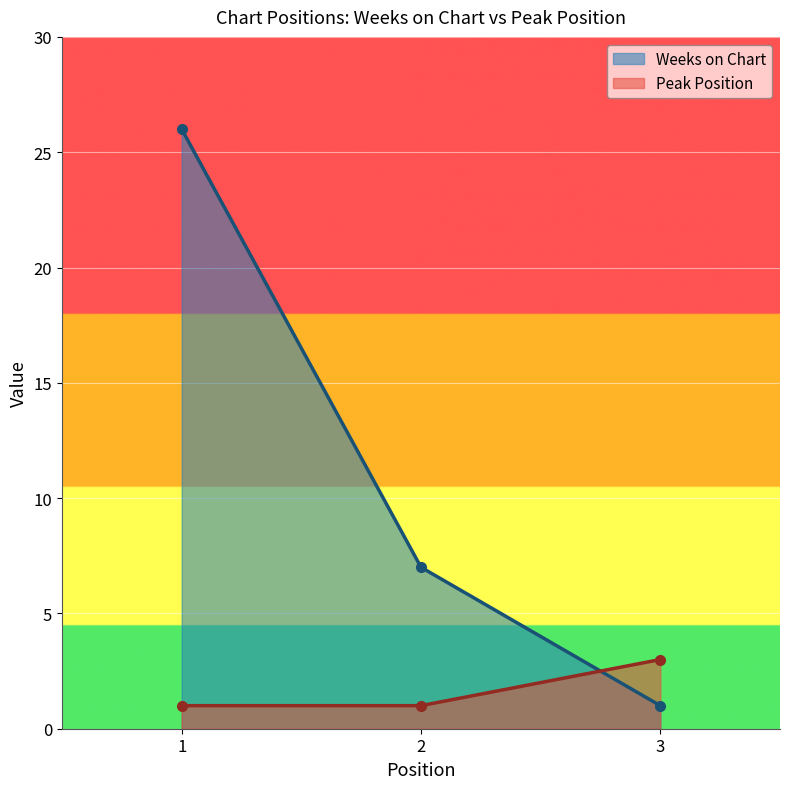

How many lines are shown in the chart?

2